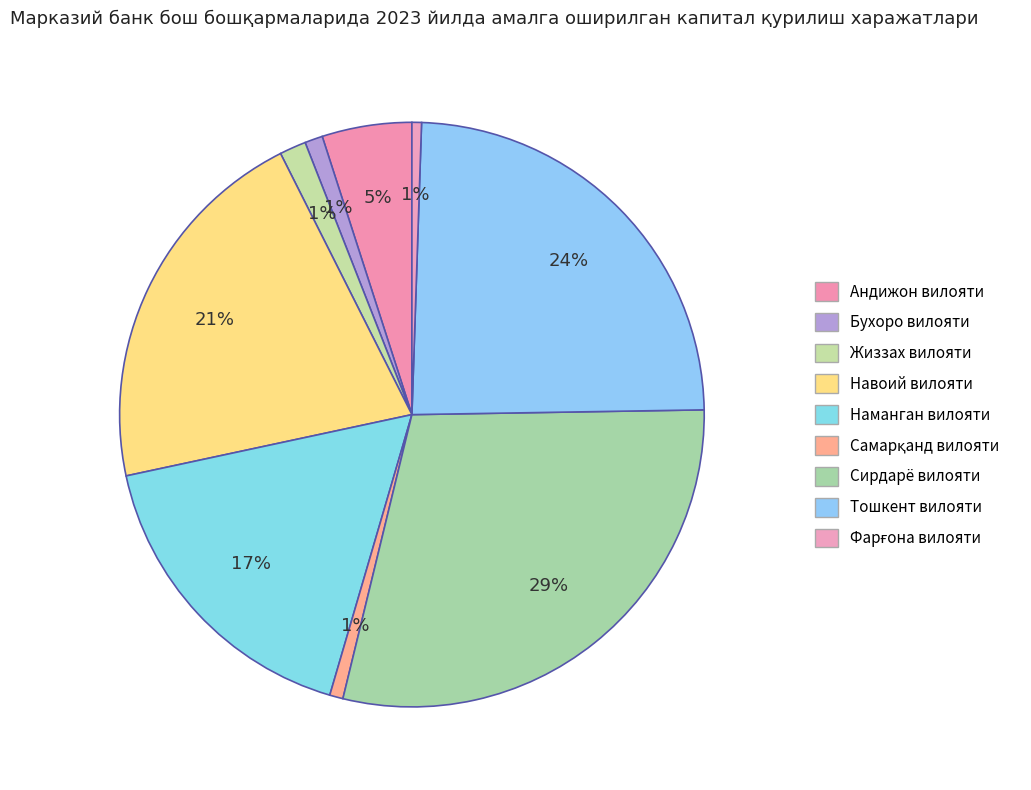

Count the number of slices in the pie.

9